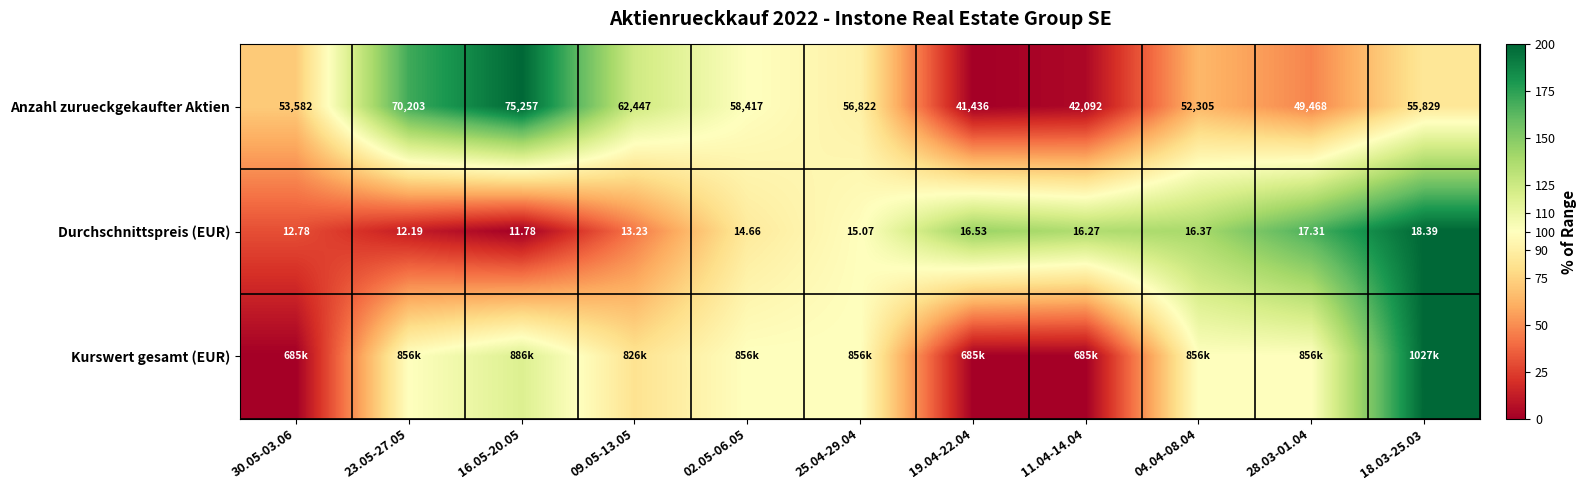

How many data points in Durchschnittspreis (EUR) are above 15?

6